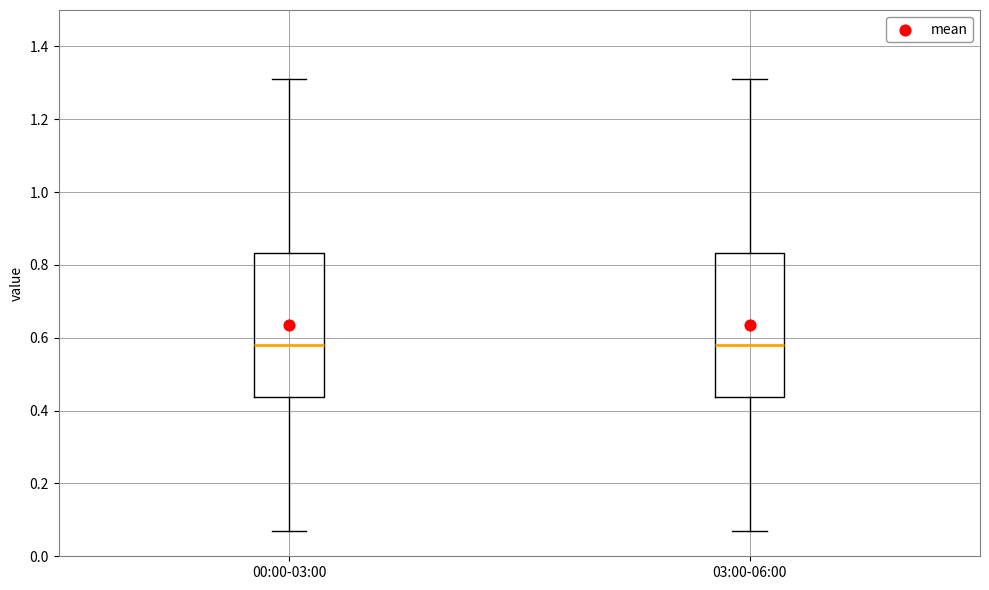

Where does the upper whisker of the box for 00:00-03:00 end on the y-axis? The values are not printed on the chart, so give them approximately, as read against the axis.

1.32